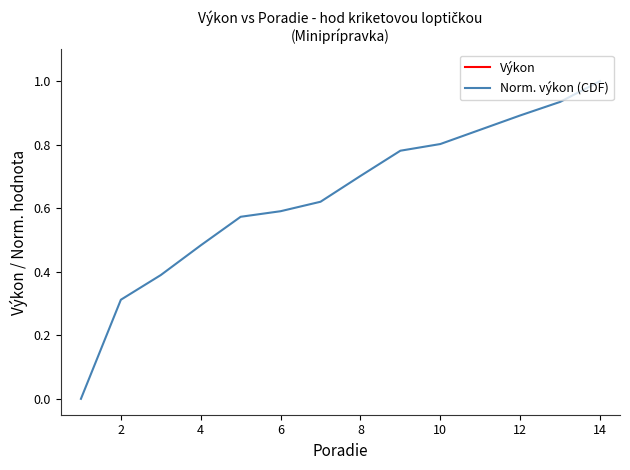

At how many categories does at least one series exceed 6?

11